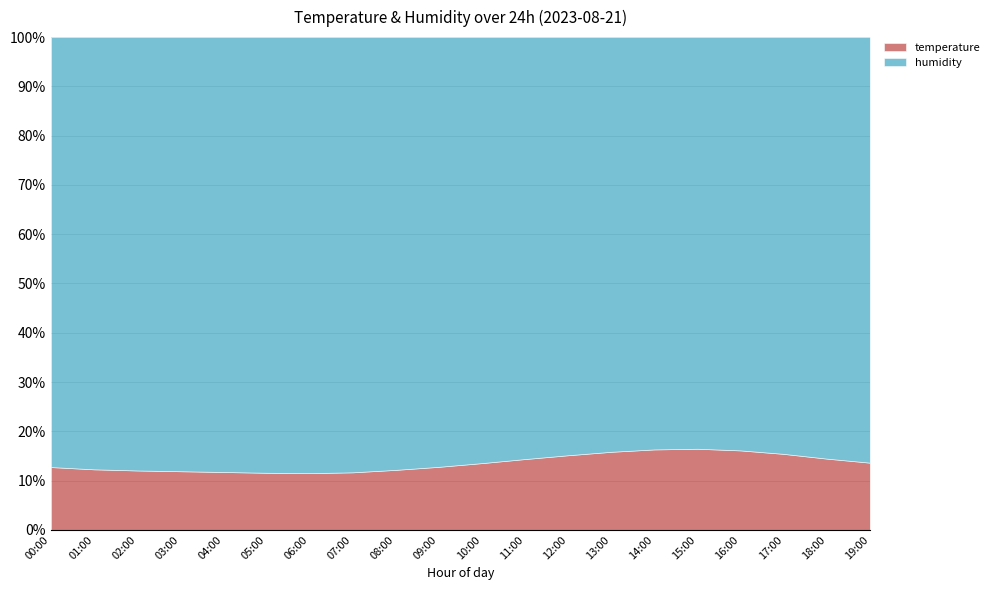

True or false: humidity has a value of 60.4 at 18:00.

False